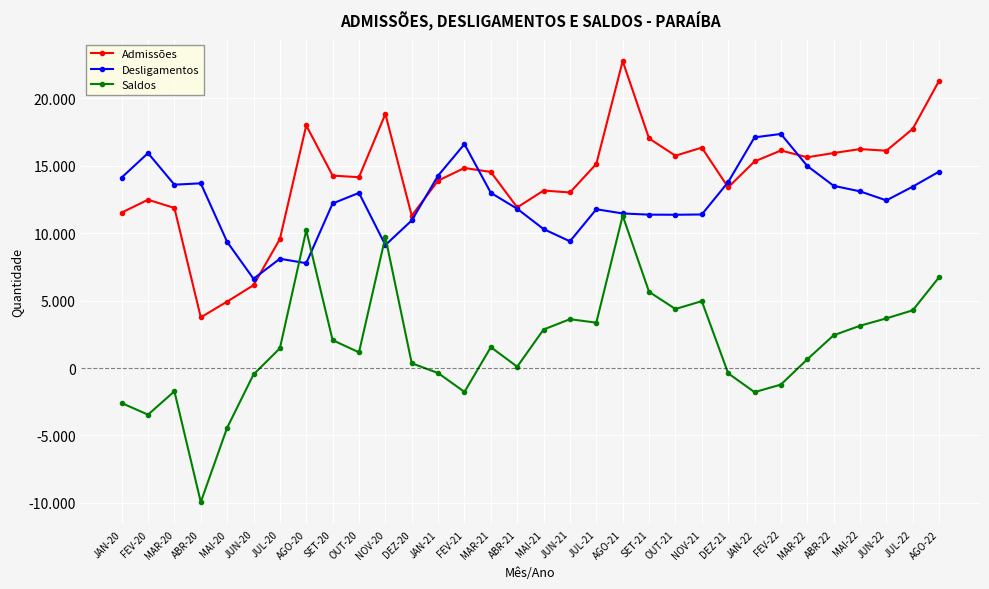

What are all the series names shown in the legend?

Admissões, Desligamentos, Saldos